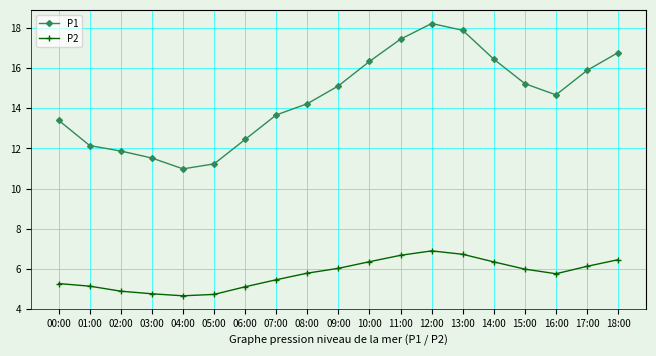

What is the difference between the P1 values at 14:00 and 17:00?

0.6